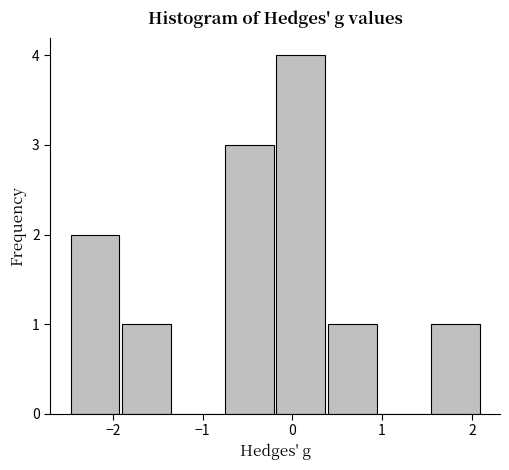

Over which range of the x-axis is the bar tallest?

-0.2 to 0.4